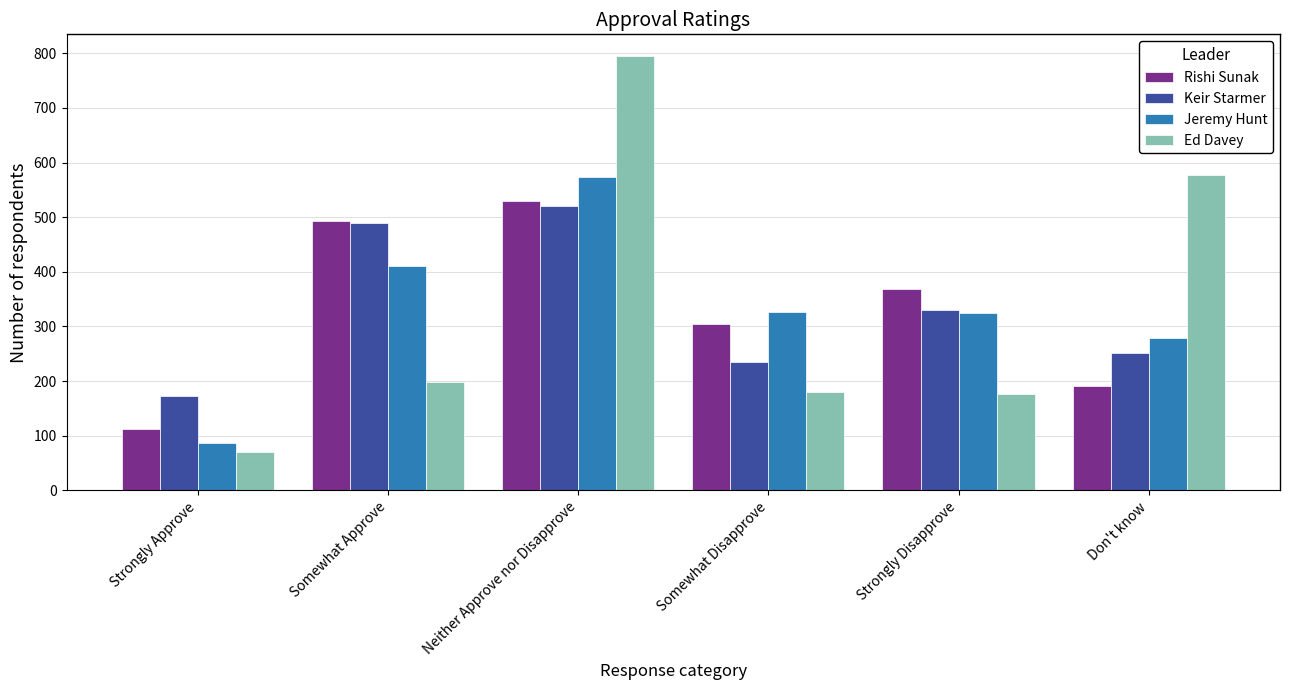

The Jeremy Hunt series shows 279 at Don't know. True or false?

True